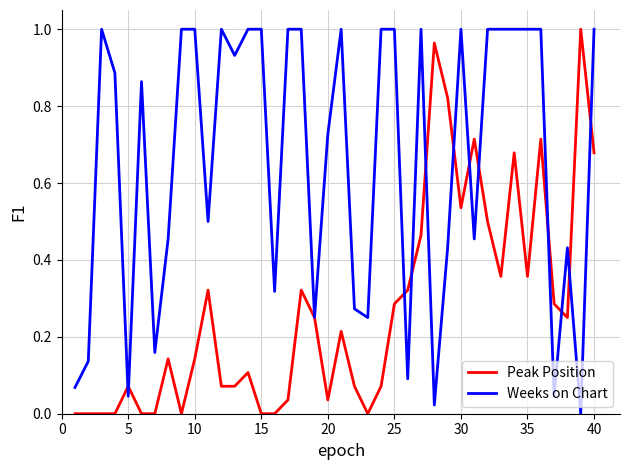

Which series has the widest spread of values?

Peak Position